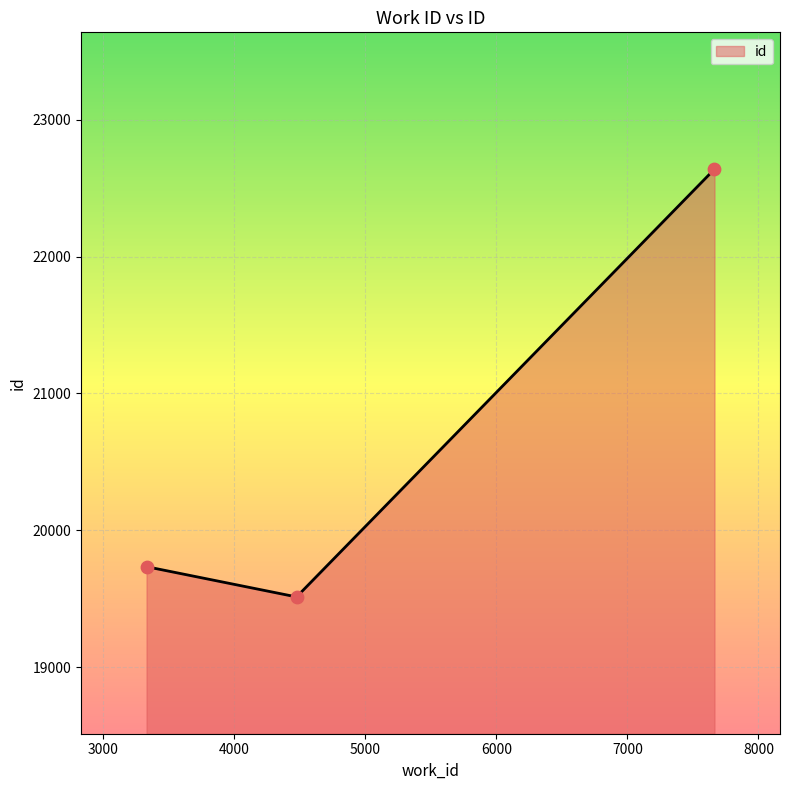

What is the smallest value displayed?

19513